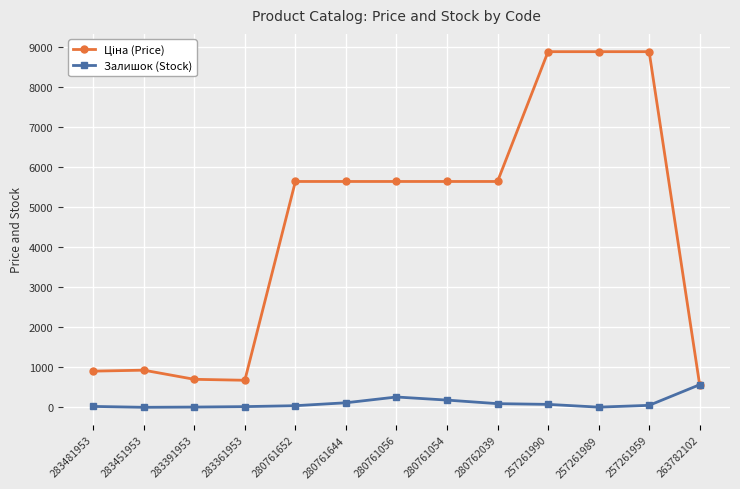

Where does the Залишок (Stock) series first go above 51?

280761644